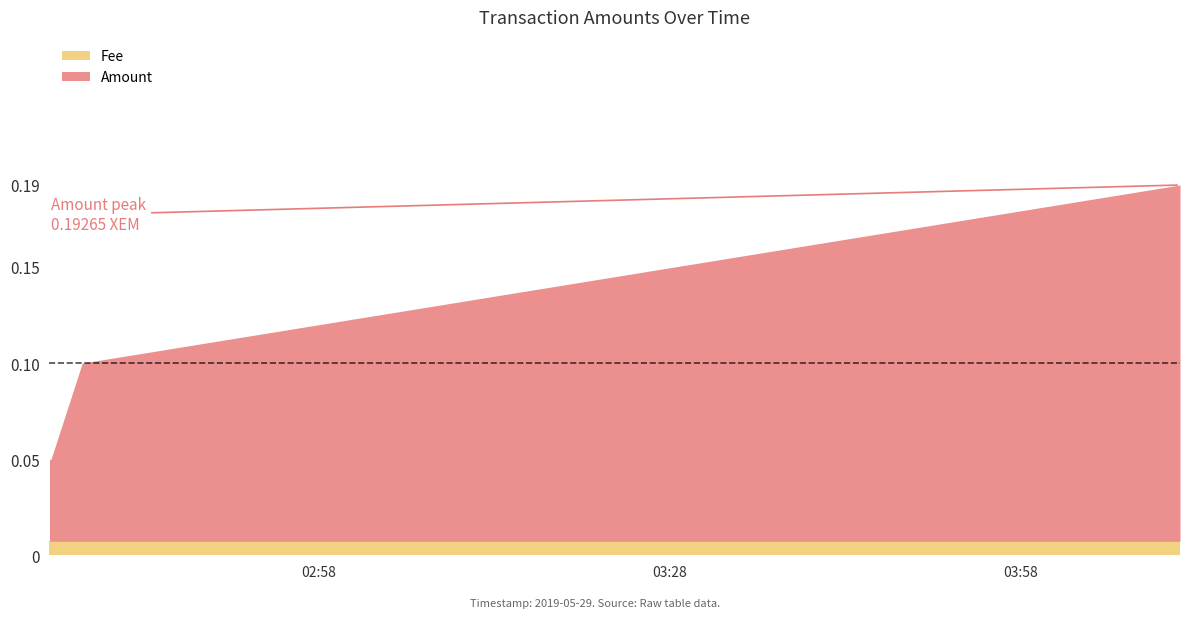

True or false: there are more than 1 points higher than both neighbors.

False